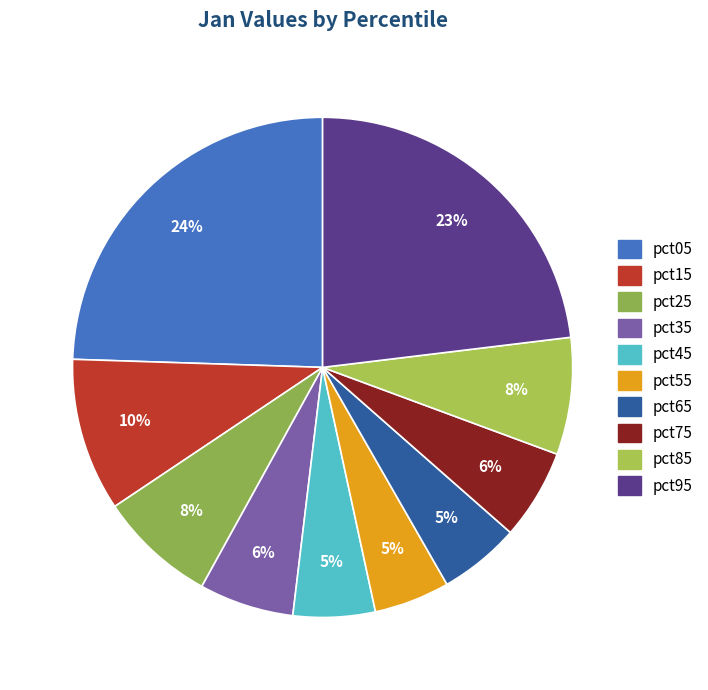

Rank the categories by value from highest to lowest.

pct05, pct95, pct15, pct25, pct85, pct35, pct75, pct45, pct65, pct55